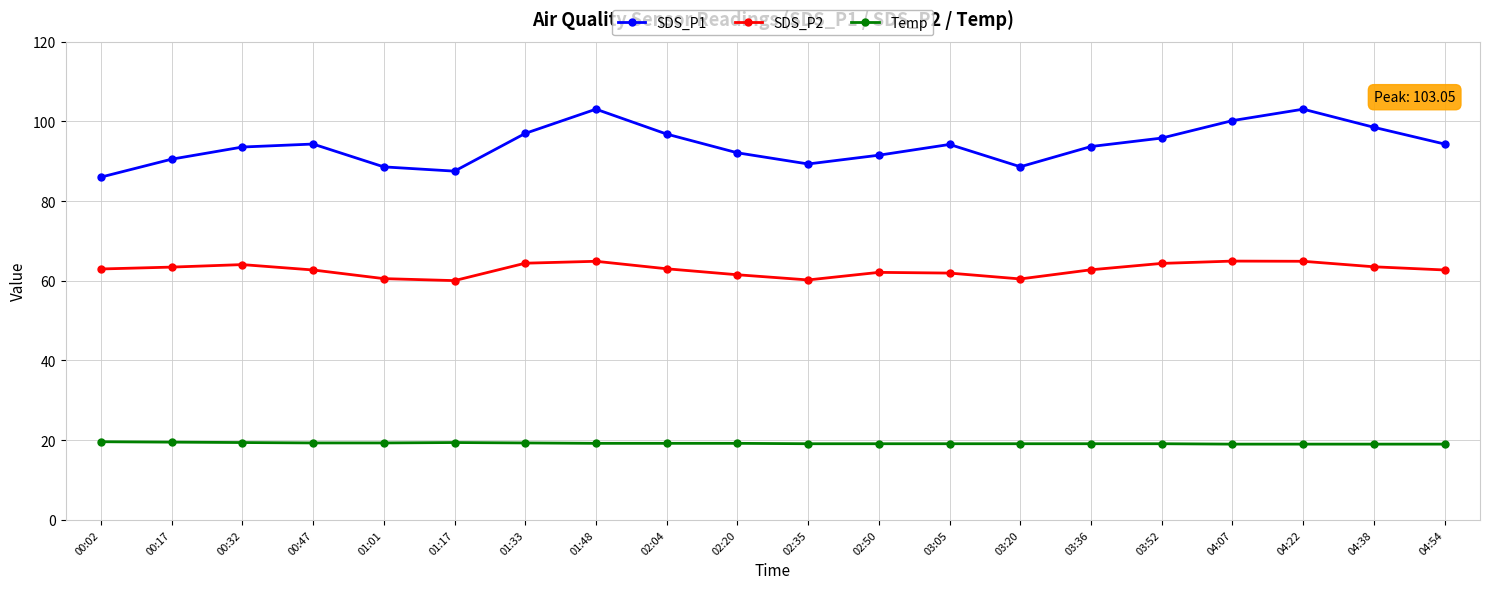

How many distinct data groups are displayed?

3